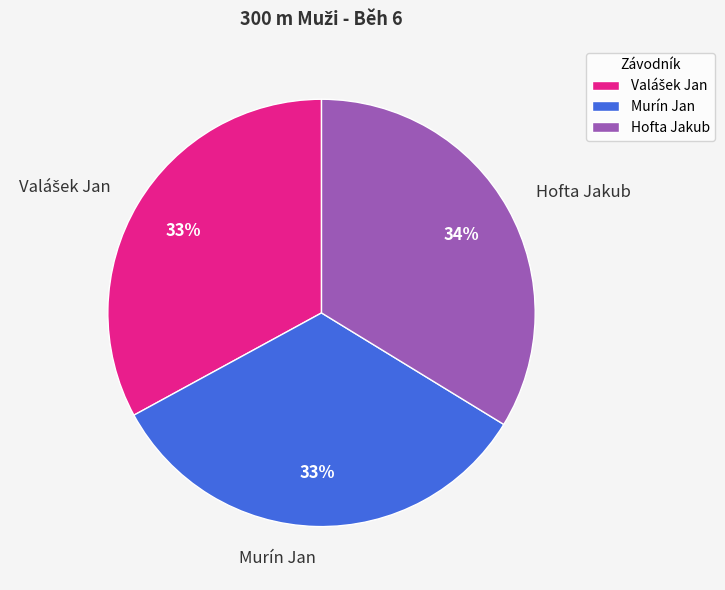

Is Hofta Jakub the majority of the pie?

No